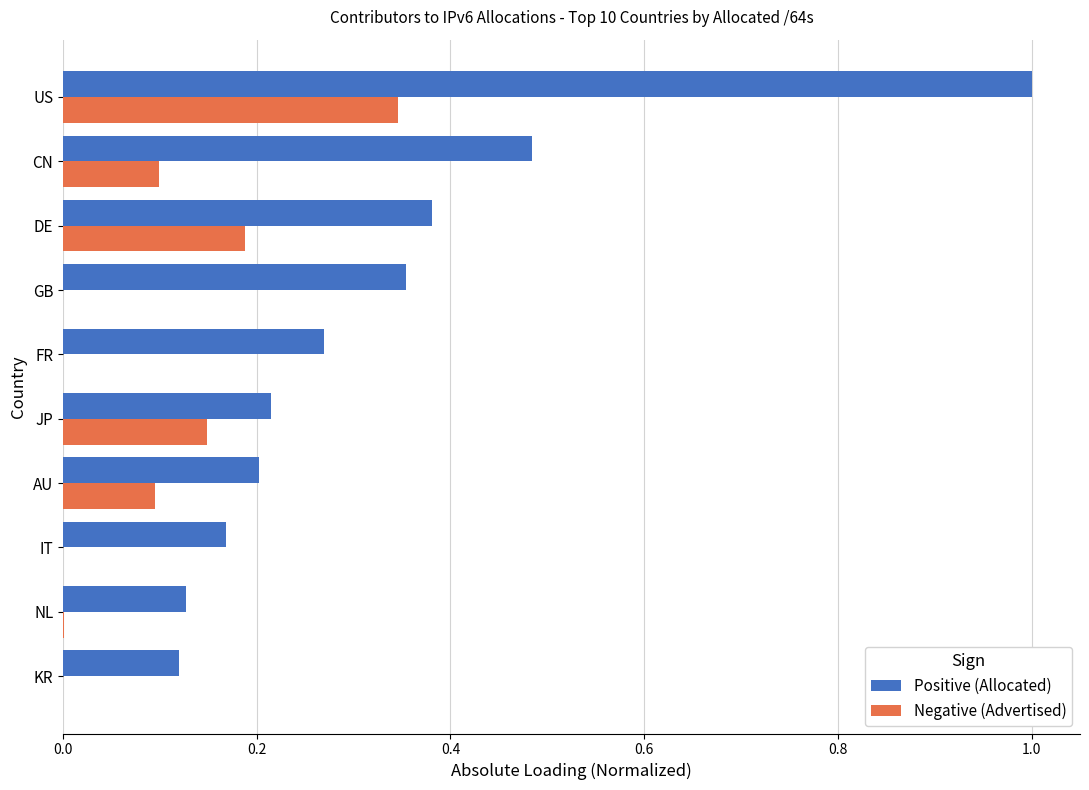

At which category is the sum across all series the highest?

US